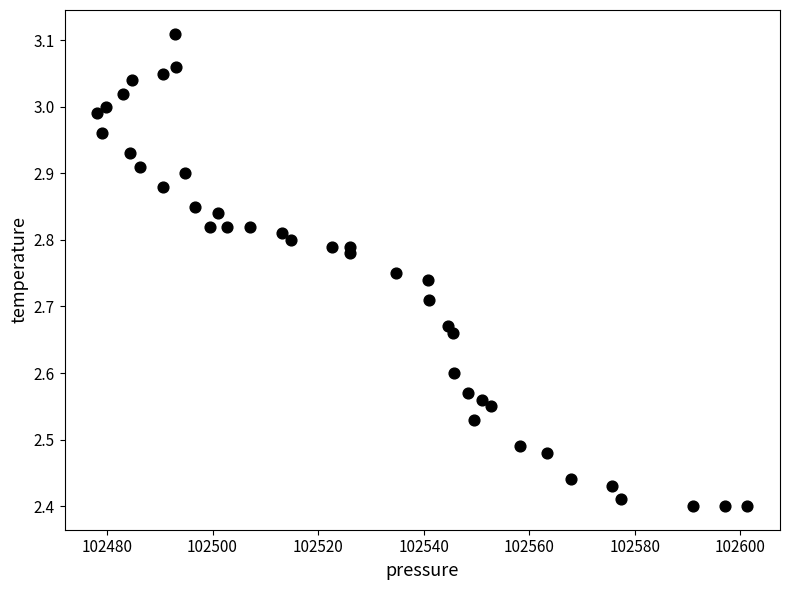

What is the range of Y values (max minus min)?

0.7